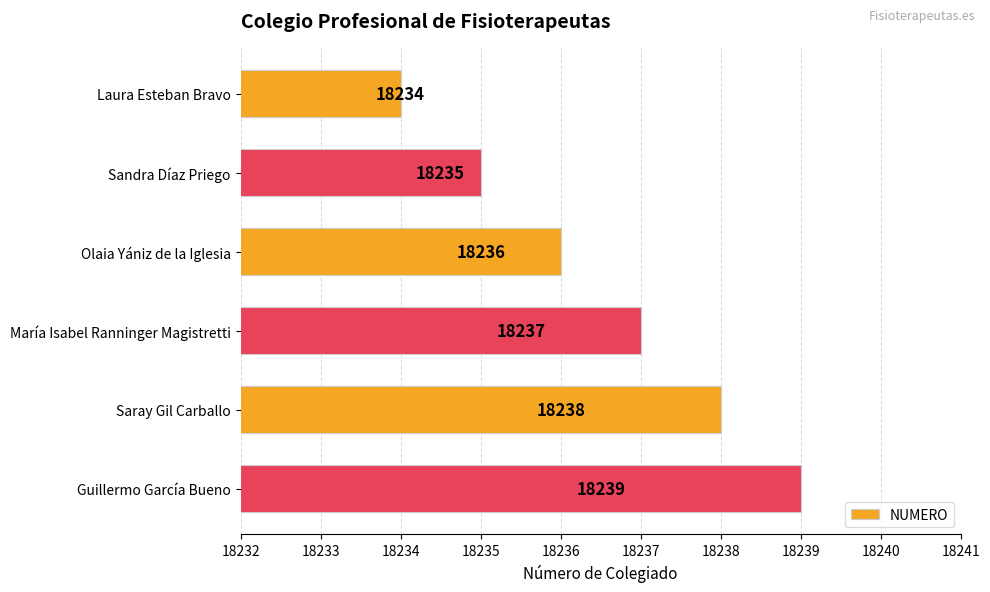

What is the change in value from Laura Esteban Bravo to Olaia Yániz de la Iglesia?

+2